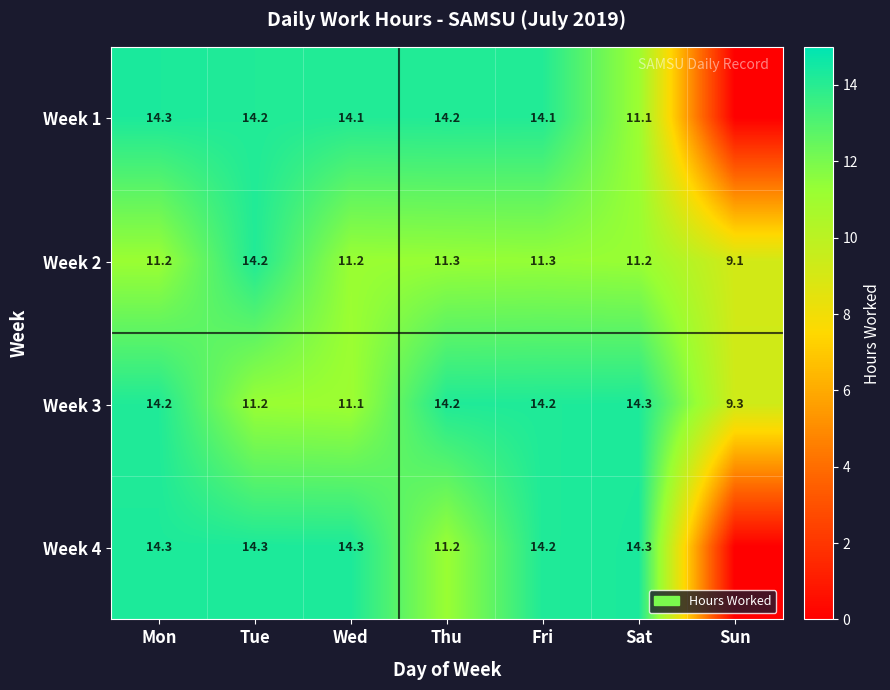

The value of Week 3 at Tue is 11.2. True or false?

True